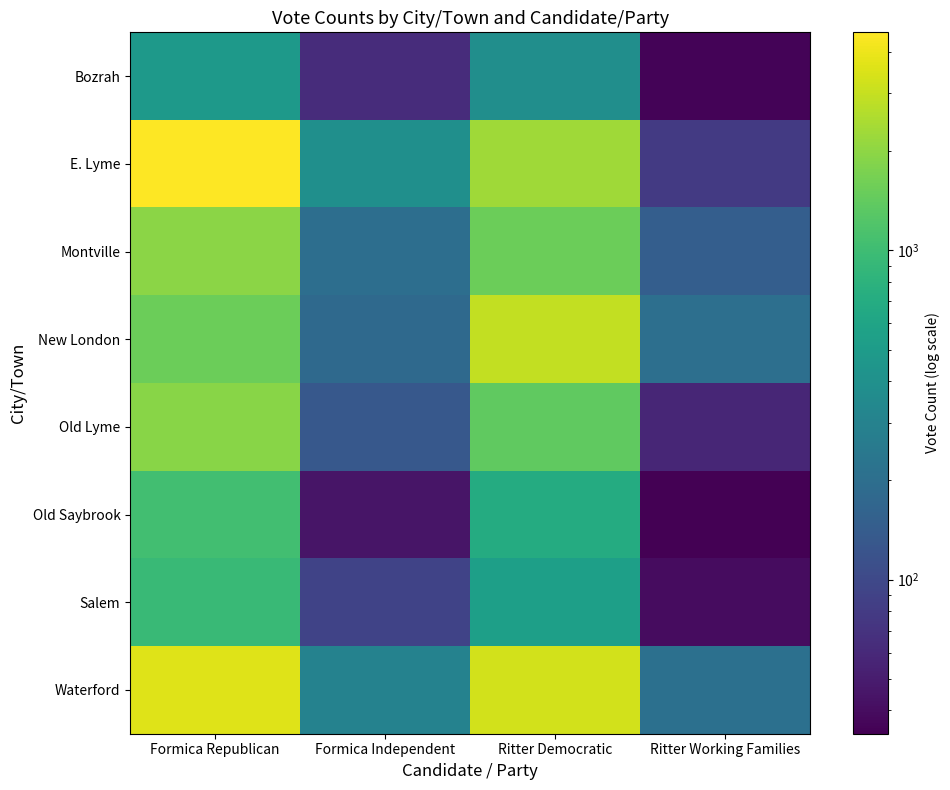

What is the minimum value shown in the chart?

34